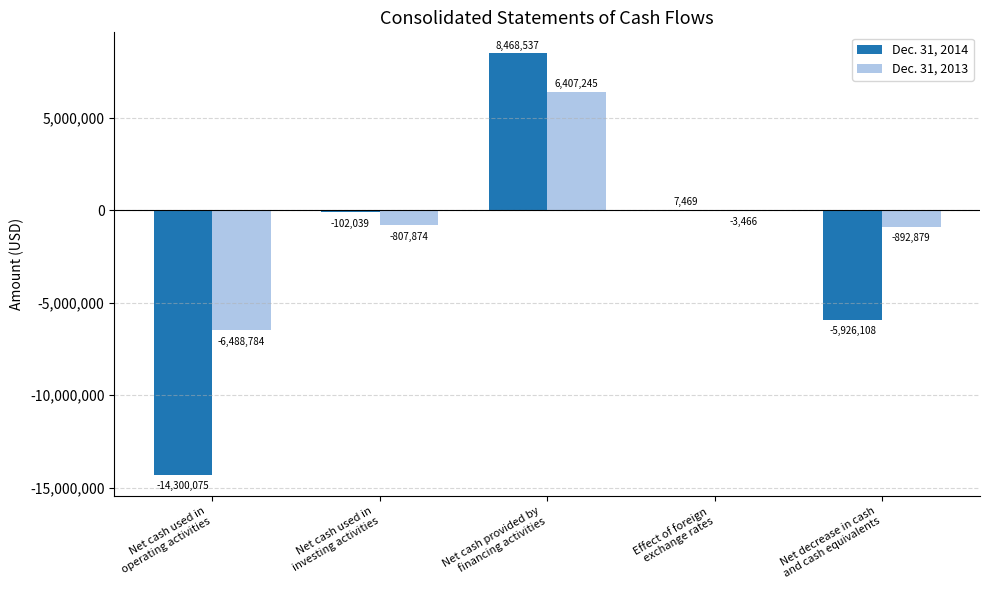

At which category is the sum across all series the highest?

Net cash provided by
financing activities